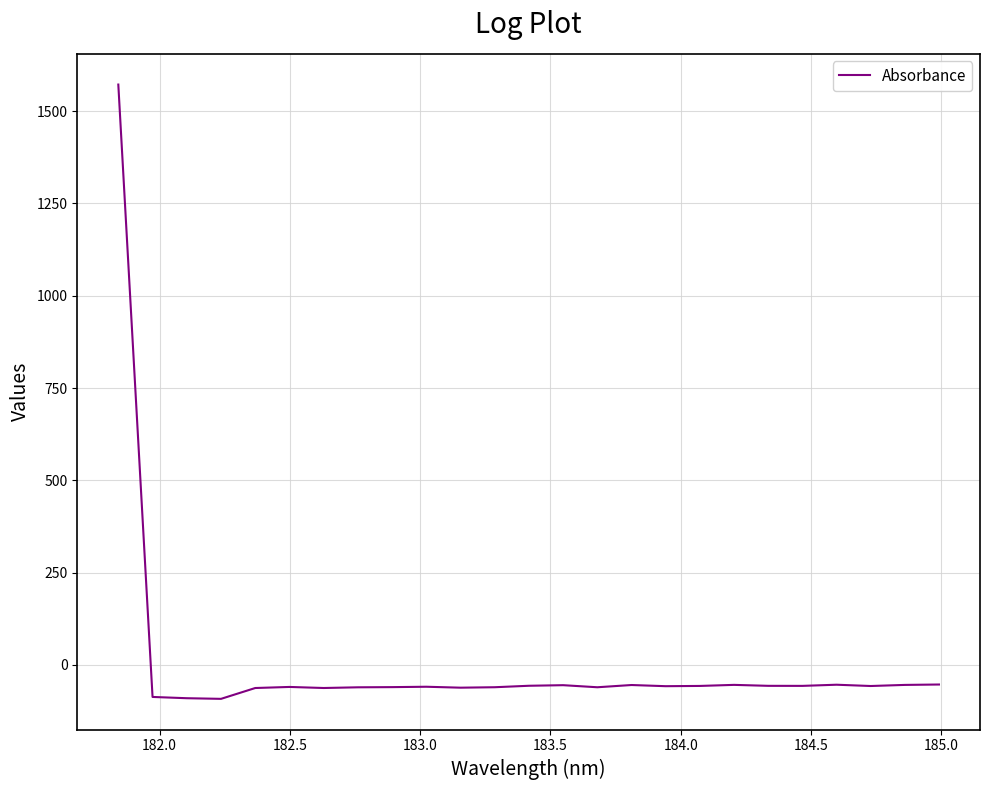

What is the difference between the maximum and minimum values?

1664.0